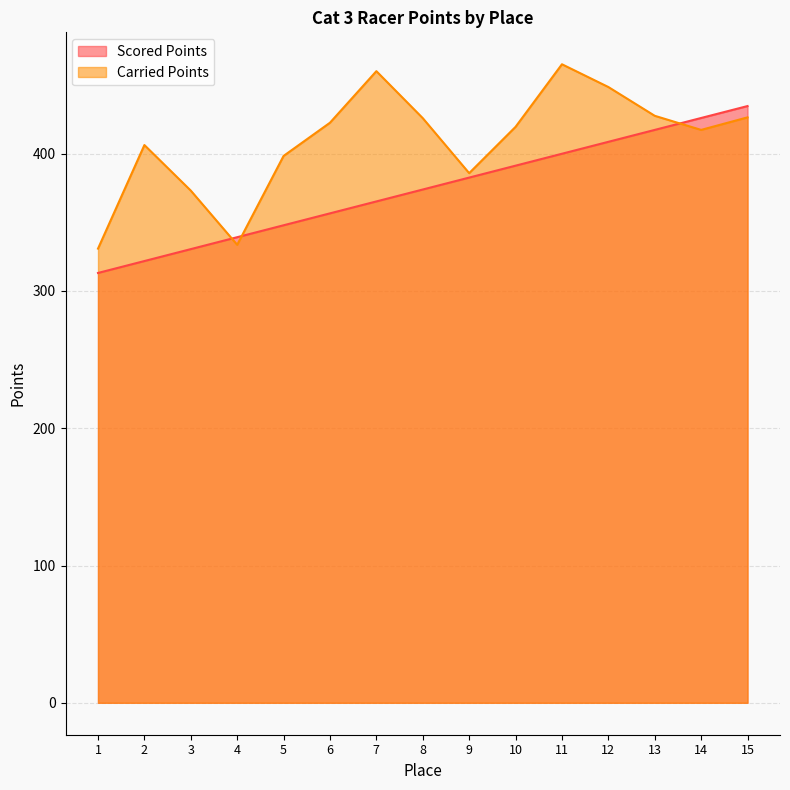

Is the value of Carried Points at 8 greater than the value of Scored Points at 3?

Yes